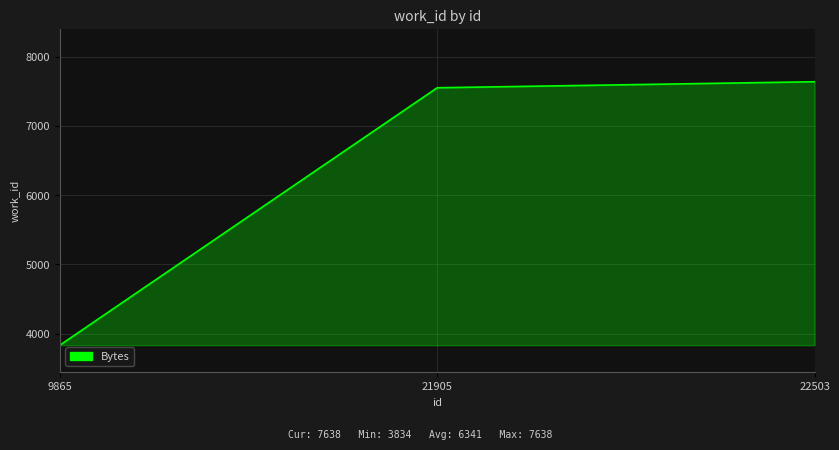

How many values are below 7551?

1